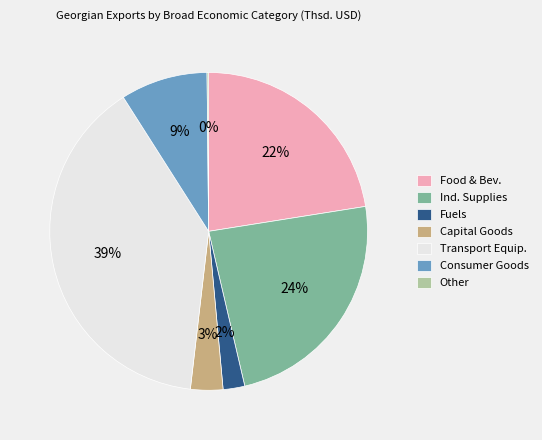

Do Ind. Supplies and Transport Equip. together represent more than half of the pie?

Yes